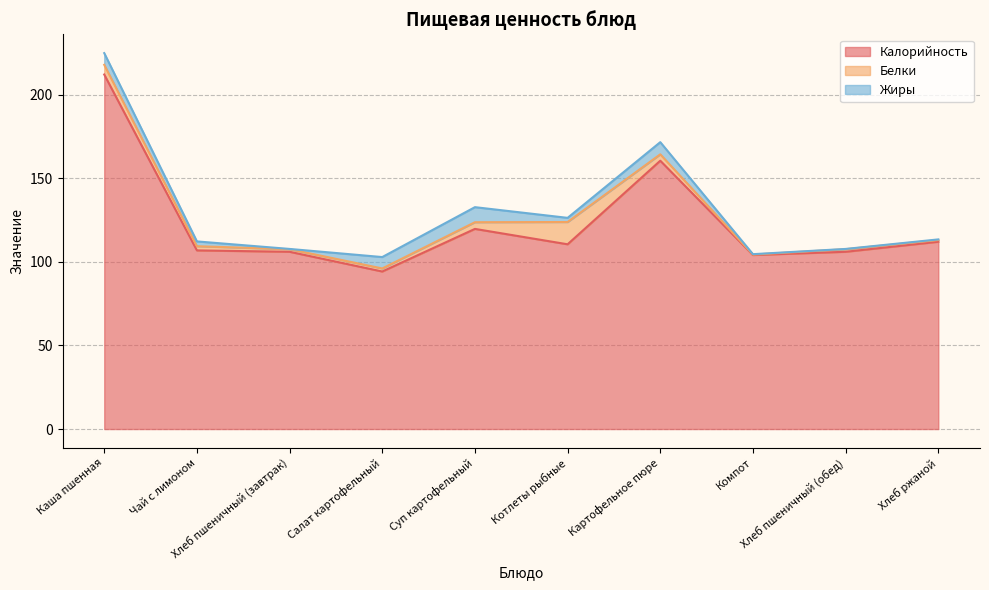

What is the label of the 2nd point from the left?

Чай с лимоном